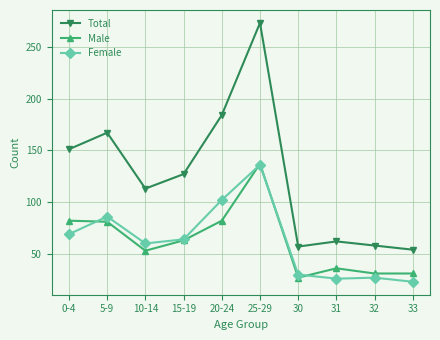

What is the value of the Female point at the 6th from the left?

136